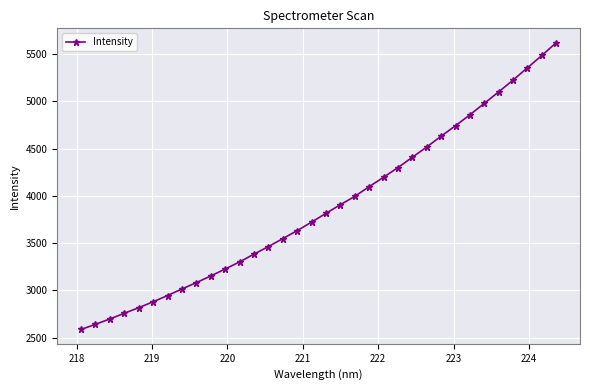

True or false: there are more than 2 points higher than both neighbors.

False